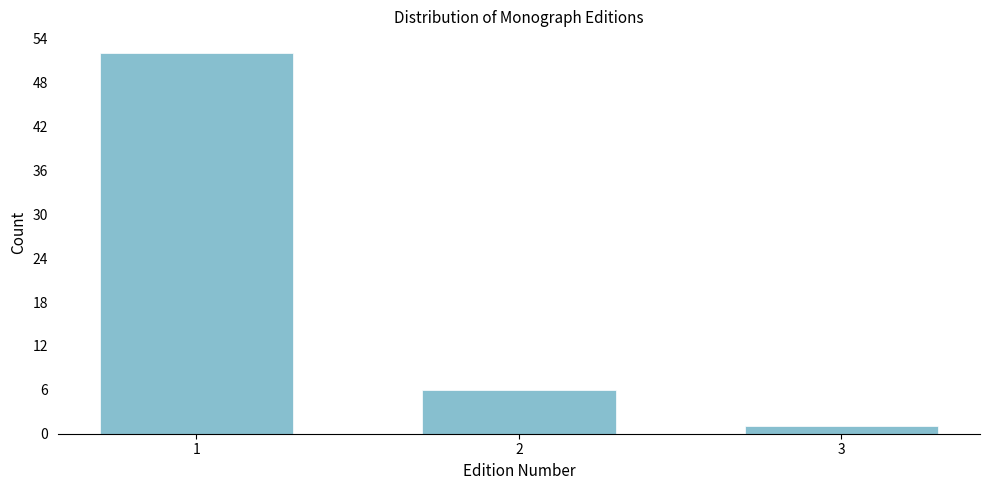

Reading left to right, list all the values displayed in this chart.

52	6	1